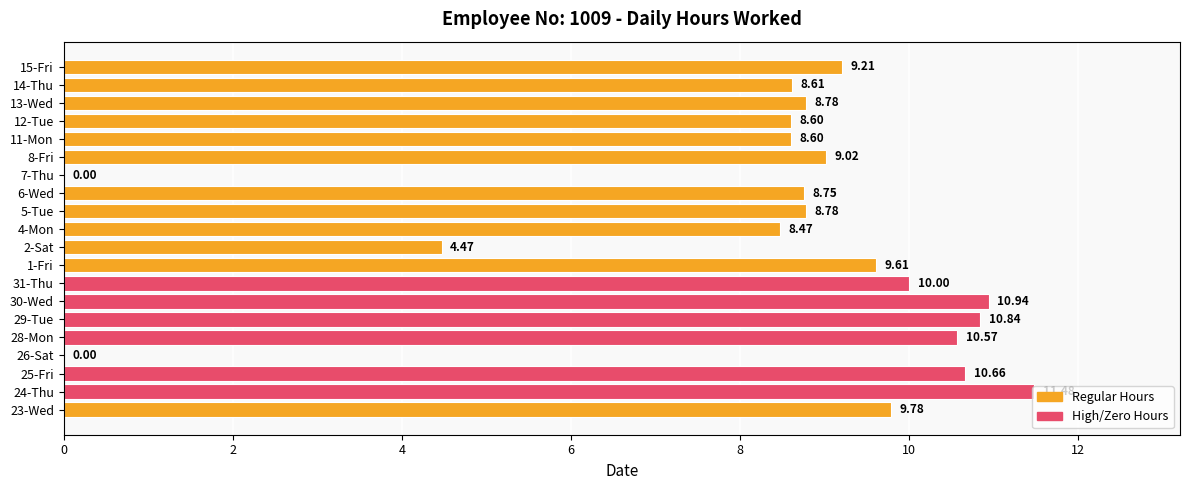

Which has a higher value, 15-Fri or 25-Fri?

25-Fri